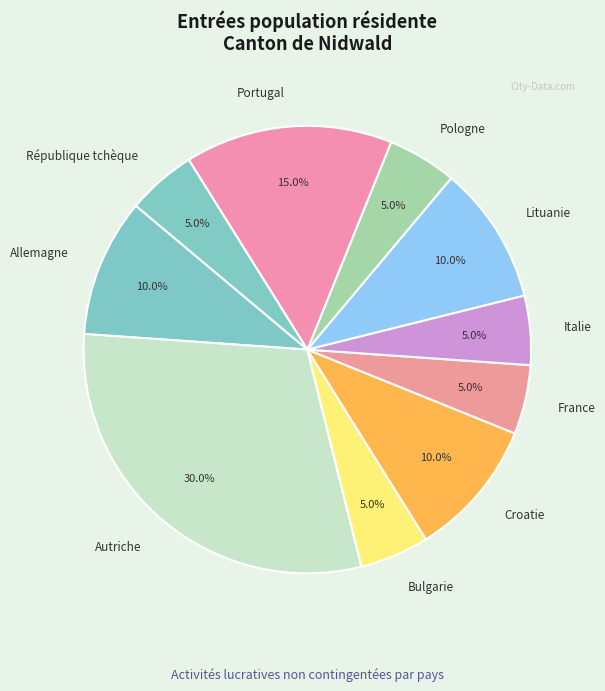

Approximately how many times larger is the value at France compared to République tchèque?

1.0